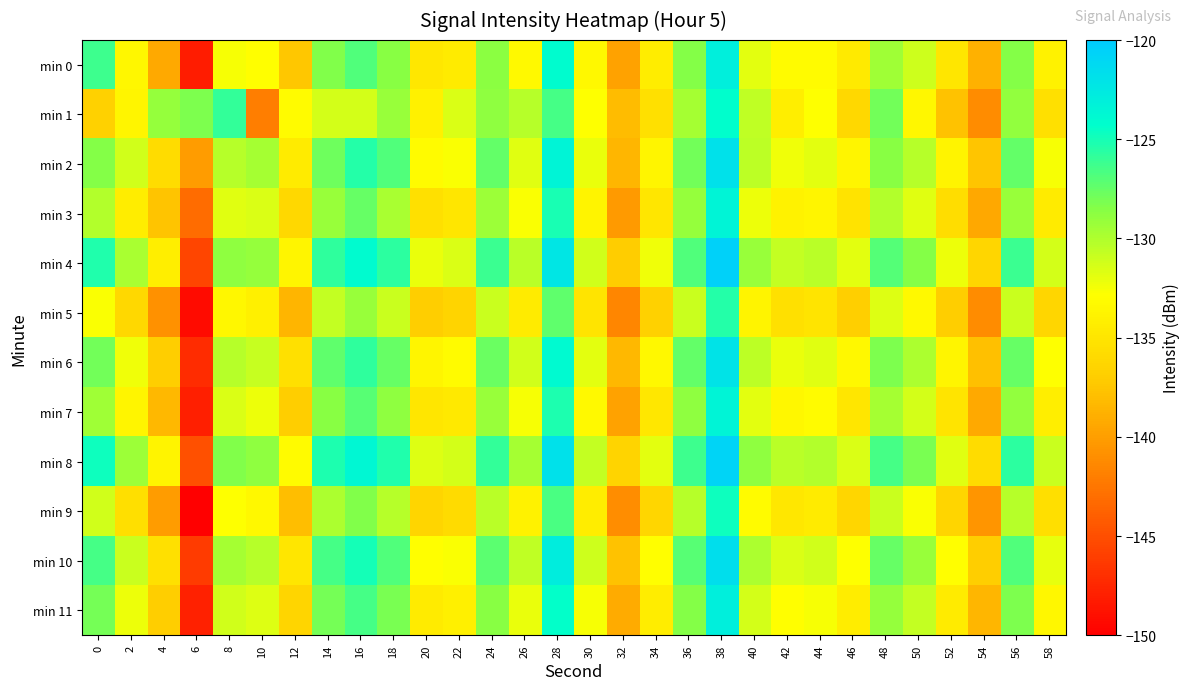

Which category has the lowest value across all series?

6